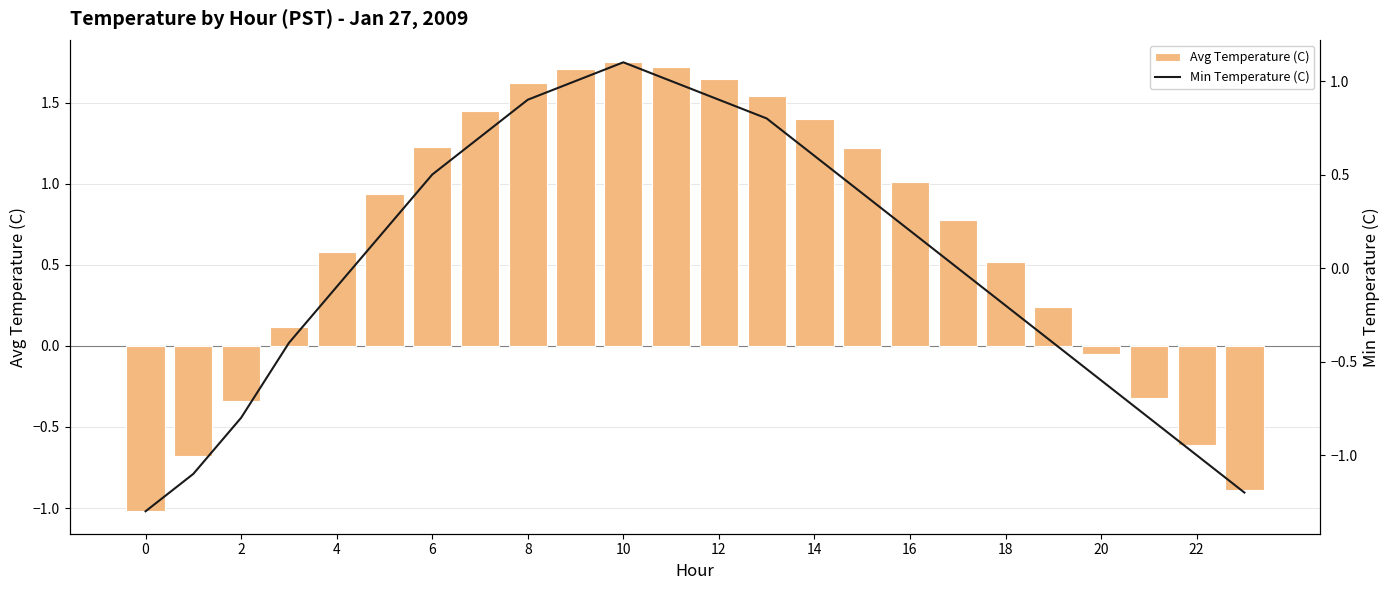

What are all the series names shown in the legend?

Avg Temperature (C), Min Temperature (C)